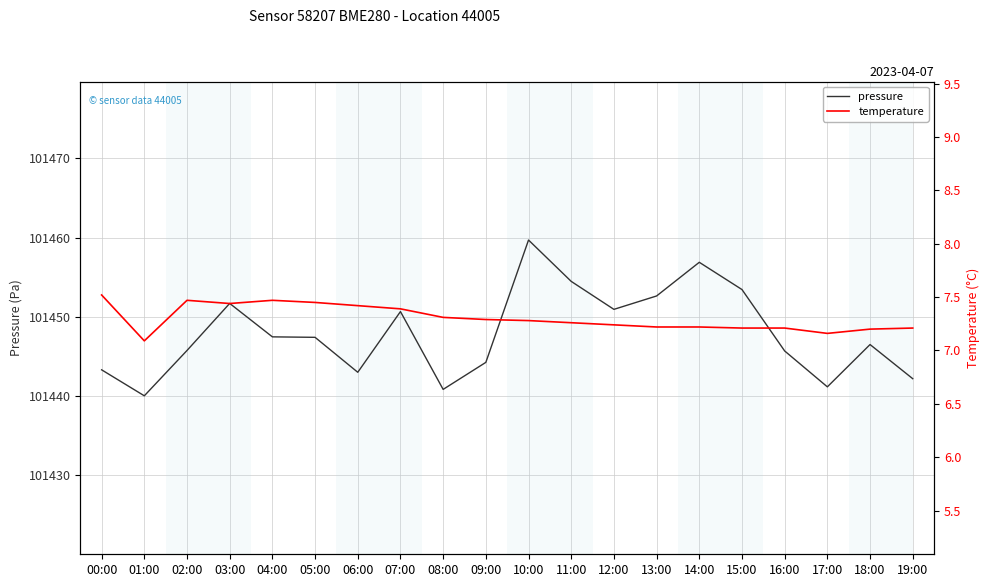

What is the approximate value of pressure at 10:00?

101459.7